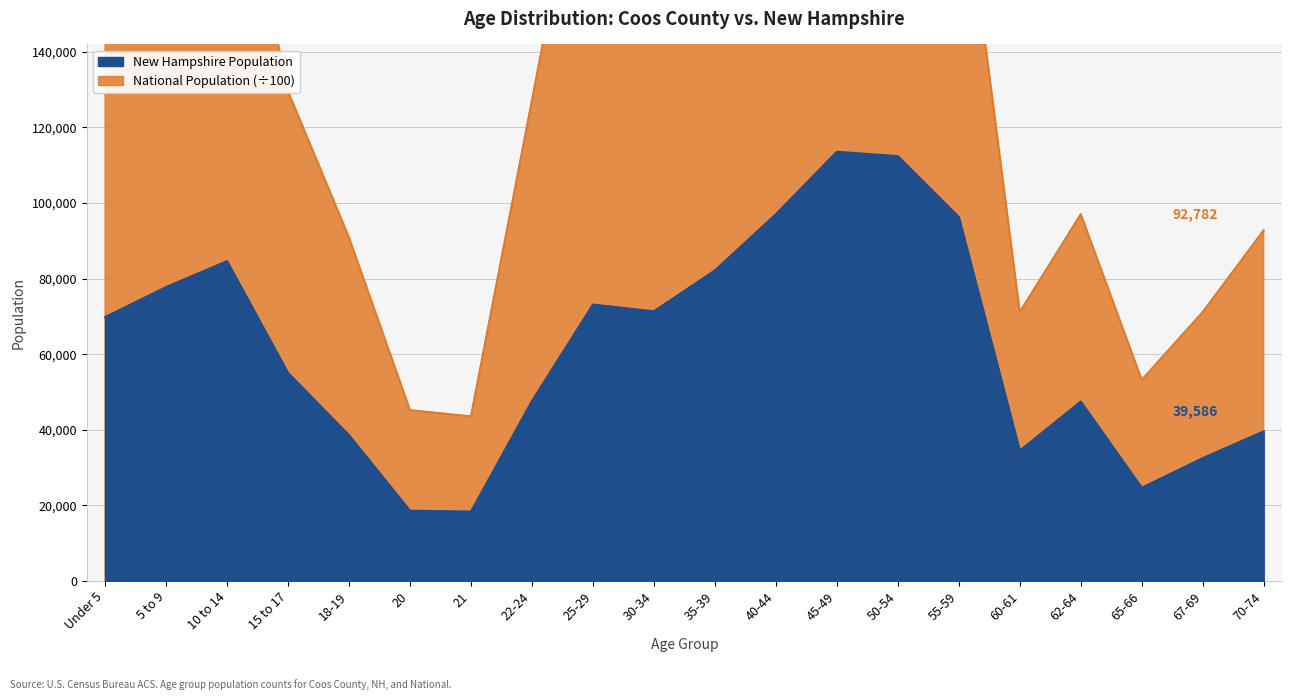

Where is the first local minimum for National?

21